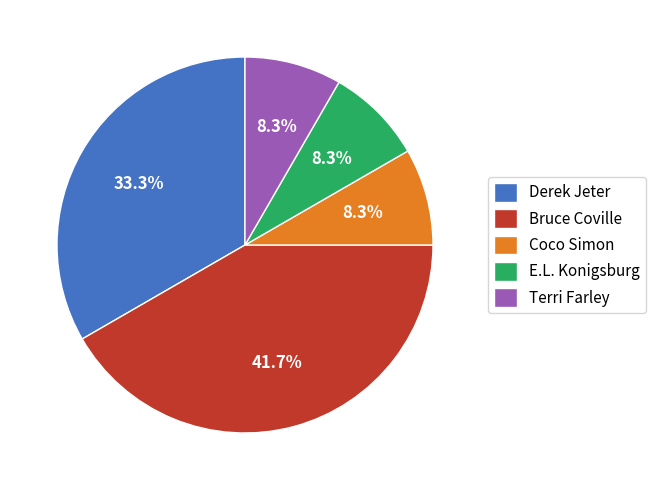

How many slices are in this pie chart?

5